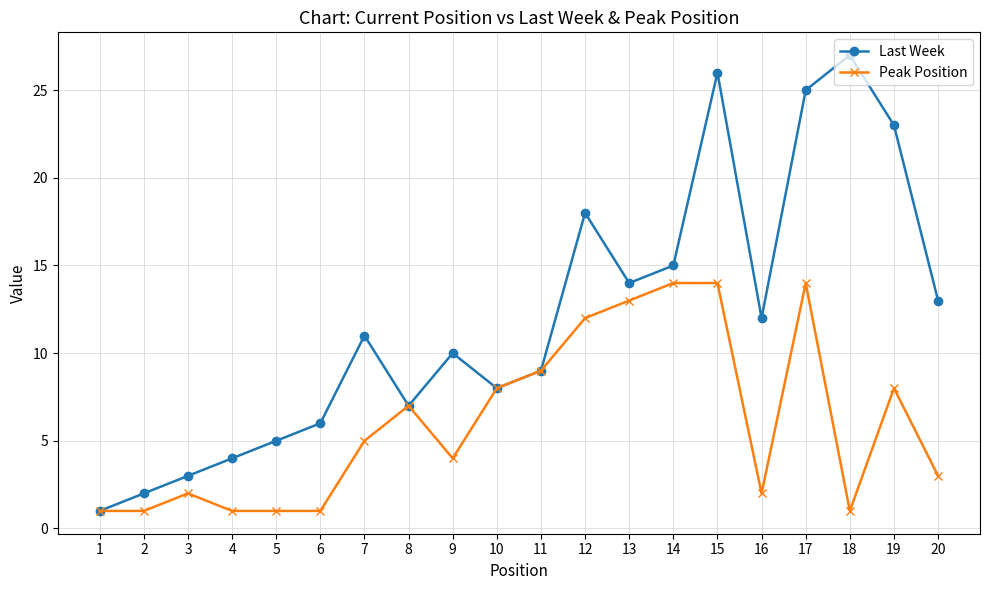

Does the chart display data point markers on the line(s)?

Yes